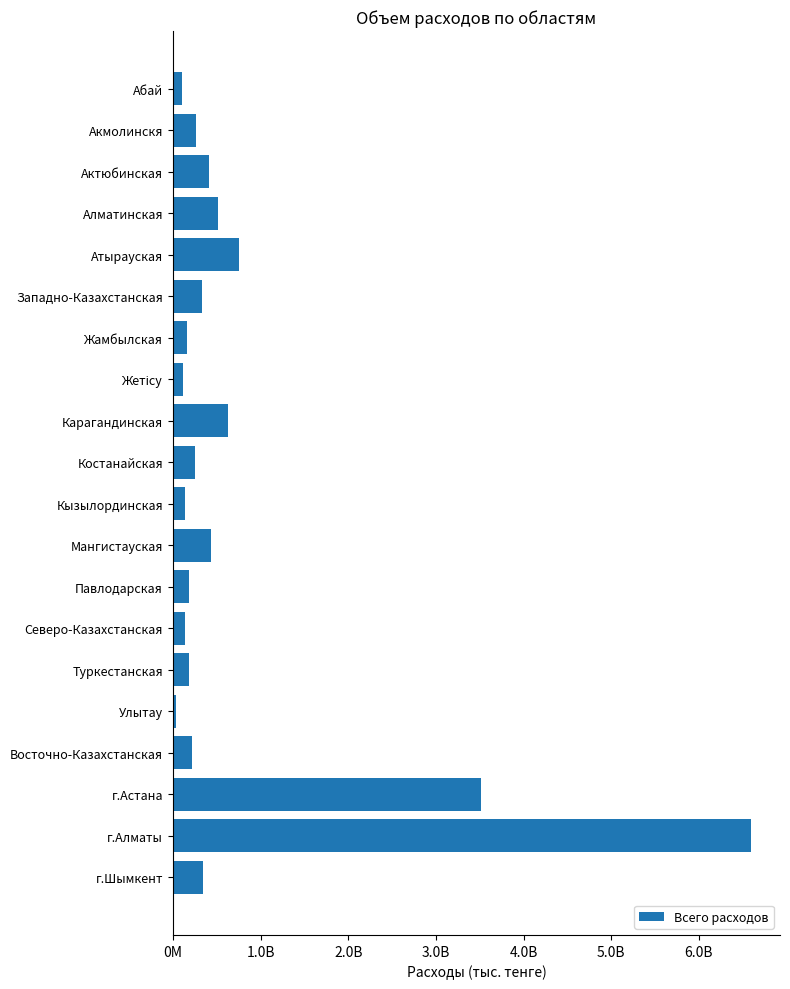

Are the bars horizontal?

Yes